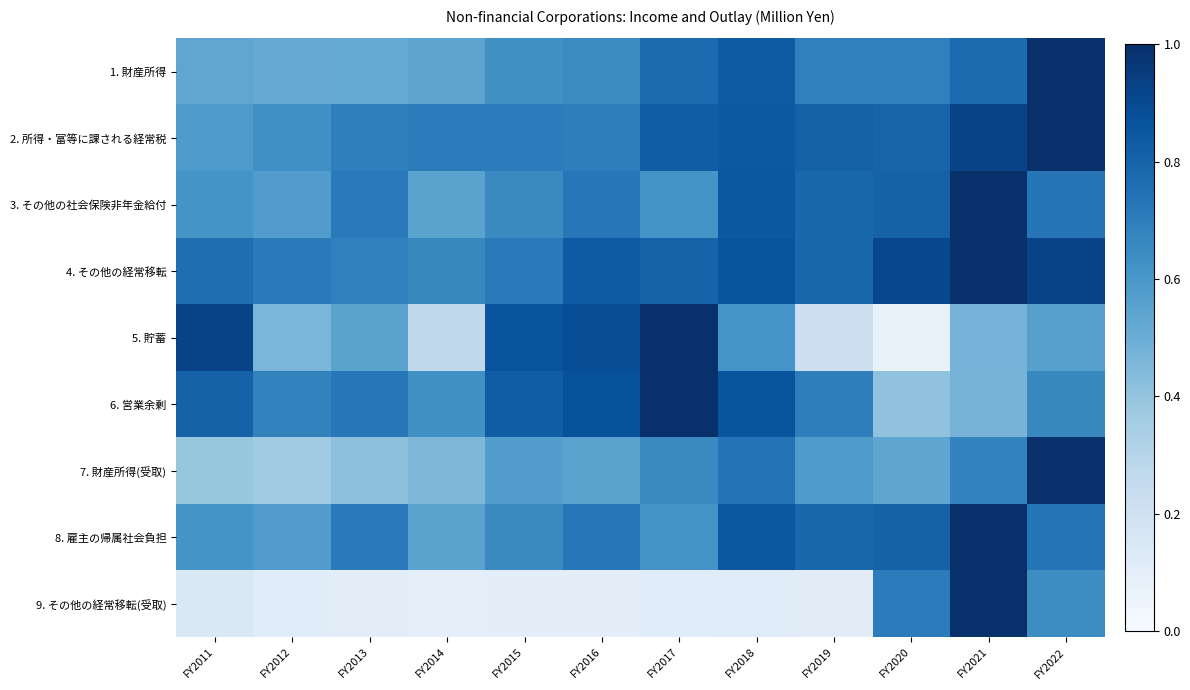

Rank the series at FY2022 from lowest to highest value.

5. 貯蓄, 9. その他の経常移転(受取), 6. 営業余剰, 3. その他の社会保険非年金給付, 8. 雇主の帰属社会負担, 4. その他の経常移転, 1. 財産所得, 2. 所得・富等に課される経常税, 7. 財産所得(受取)